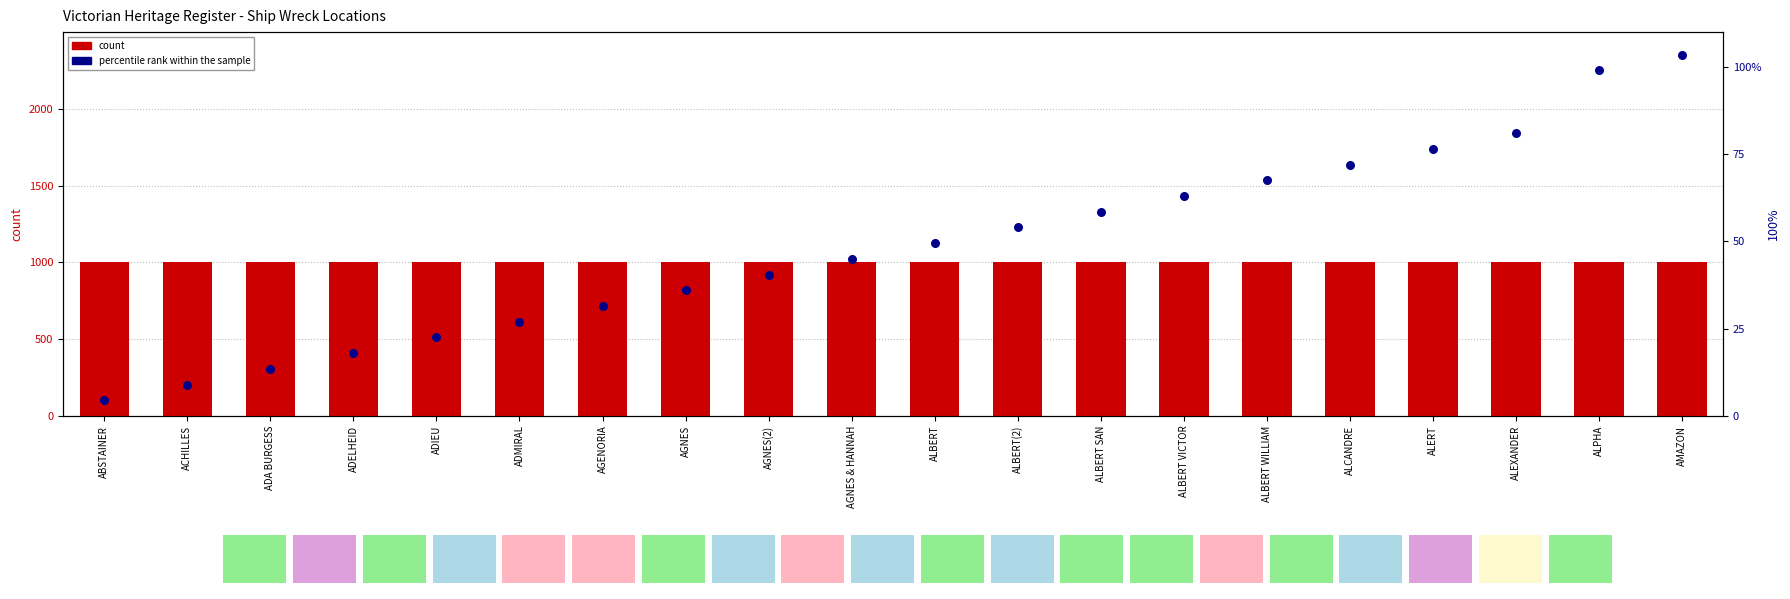

What is the total value across all series at ALCANDRE?

73.0